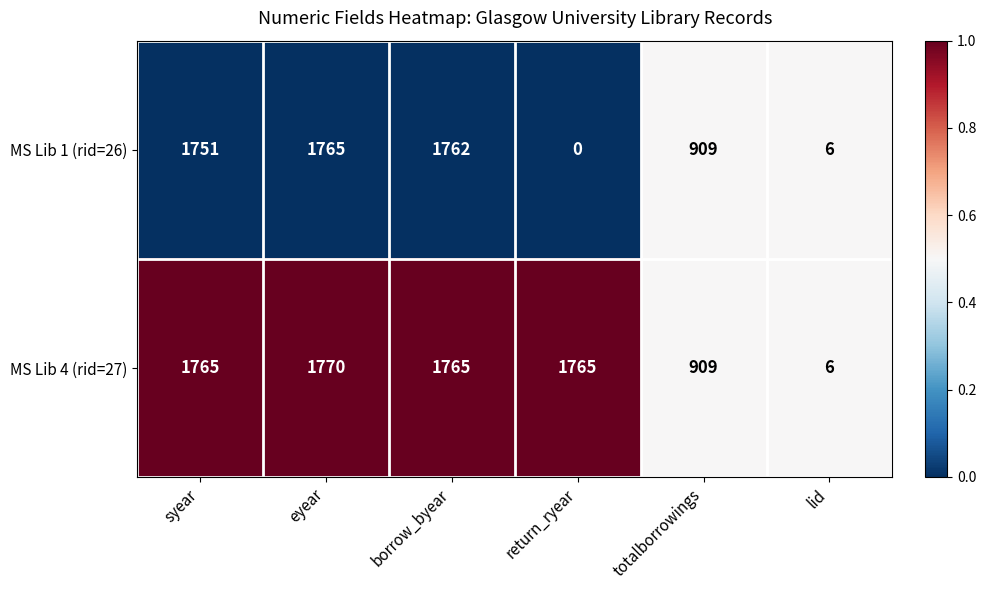

At which label is MS Lib 1 (rid=26) closest to 882?

totalborrowings